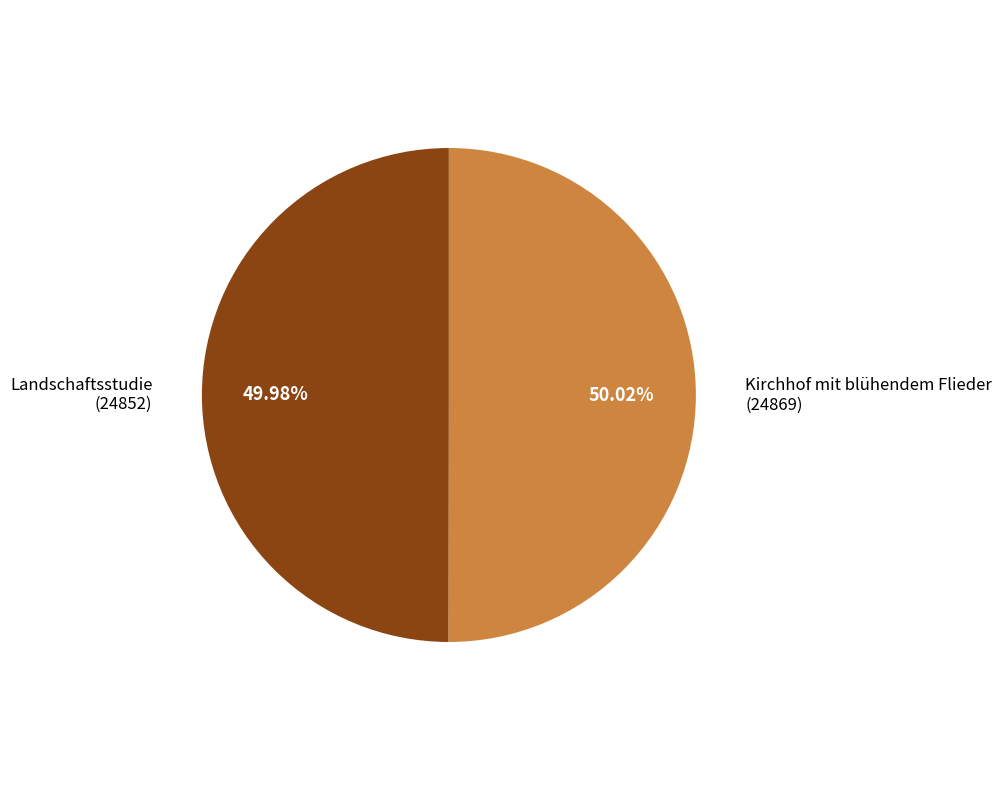

Is there a majority slice in this chart?

Yes